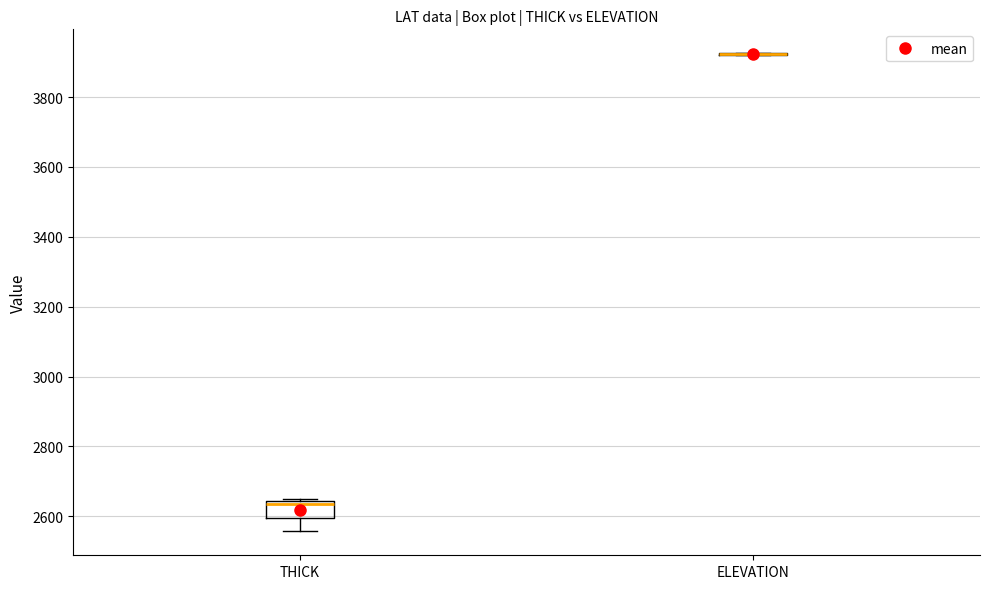

Which box is the tallest, from its lower edge to its upper edge?

THICK